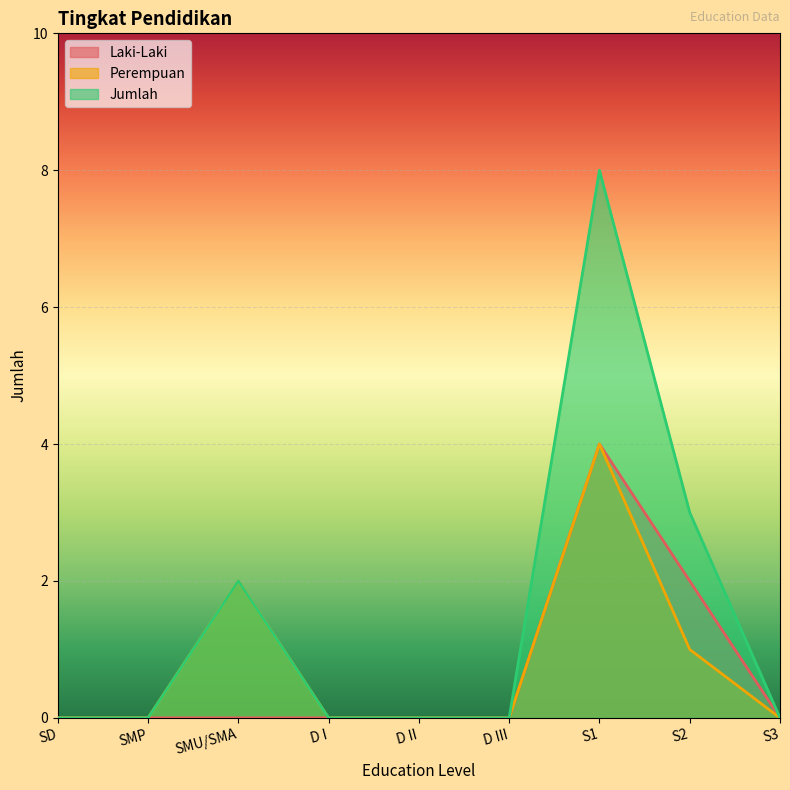

Which series has the largest total across all categories?

Jumlah